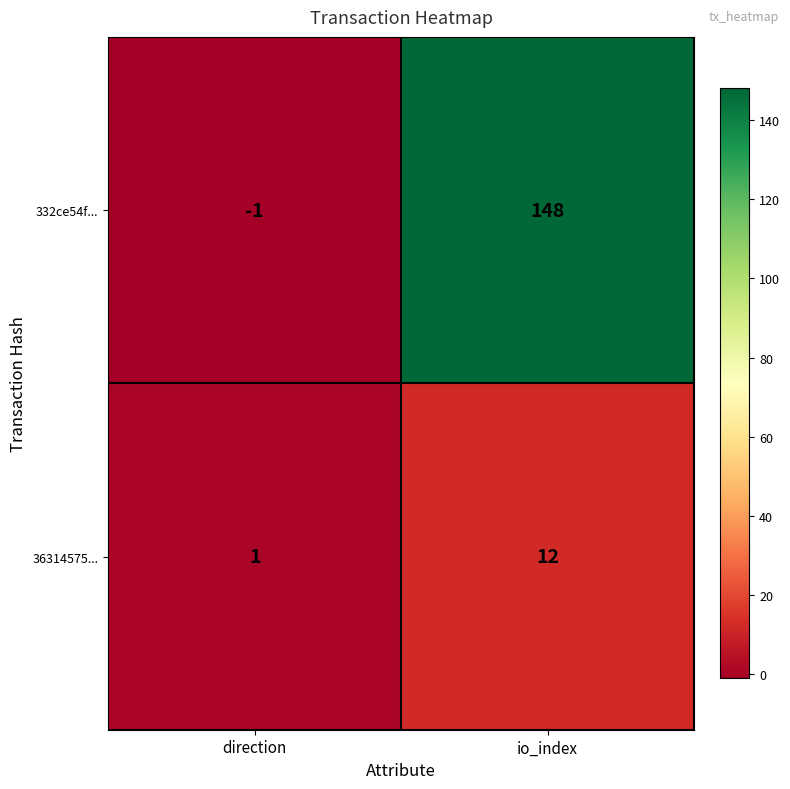

True or false: 36314575... has a value of 12 at io_index.

True